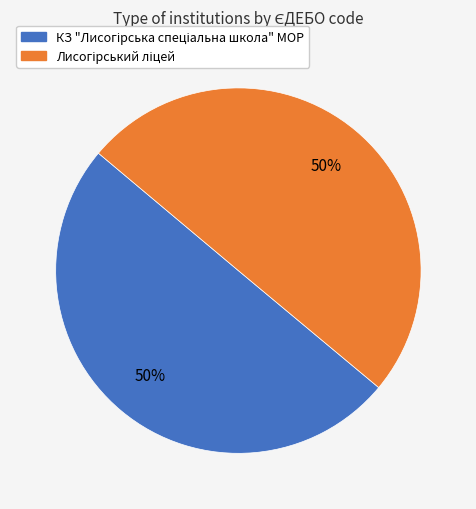

Count the number of slices in the pie.

2